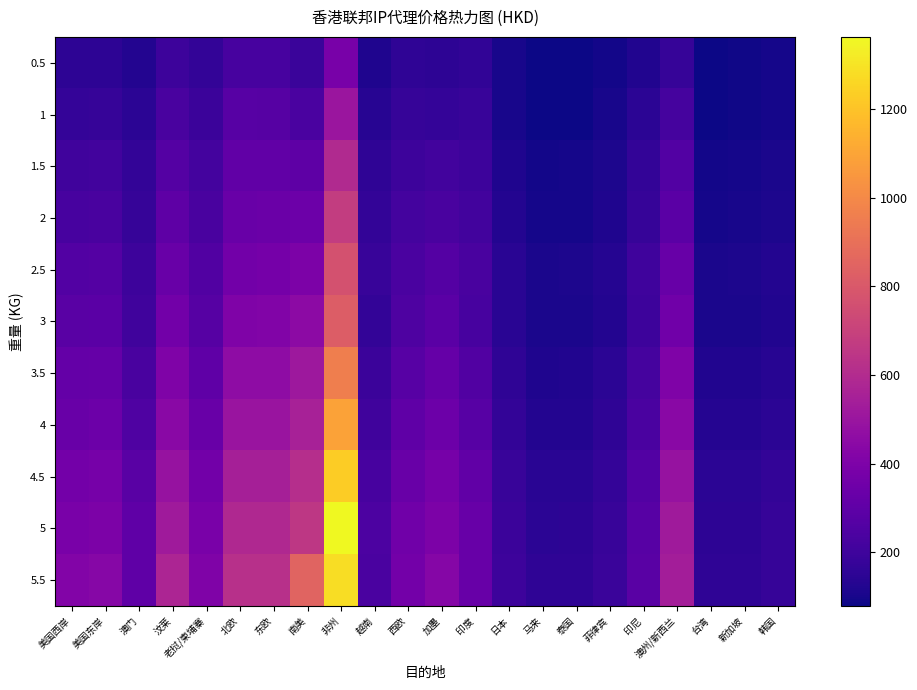

Between 南美 and 加墨, which is larger?

南美